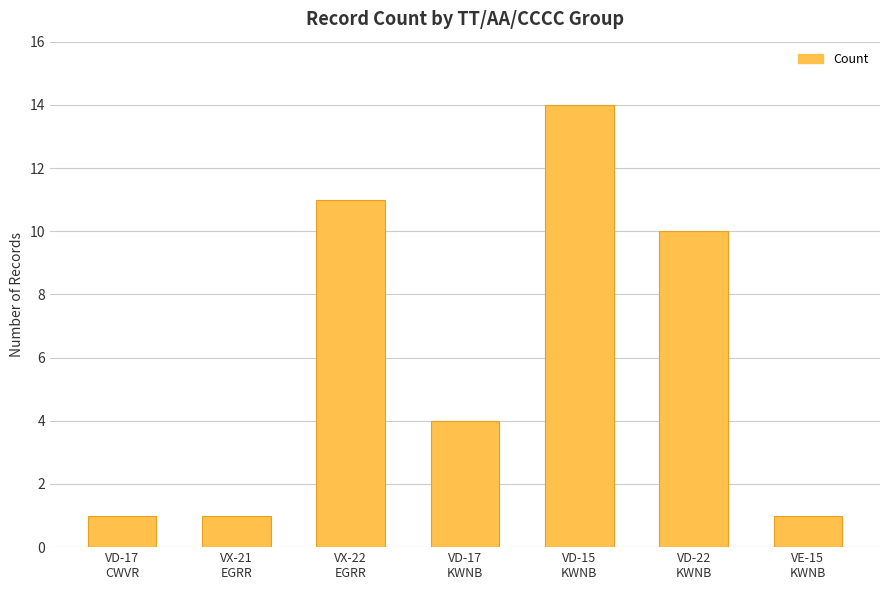

How many bars are there in total?

7